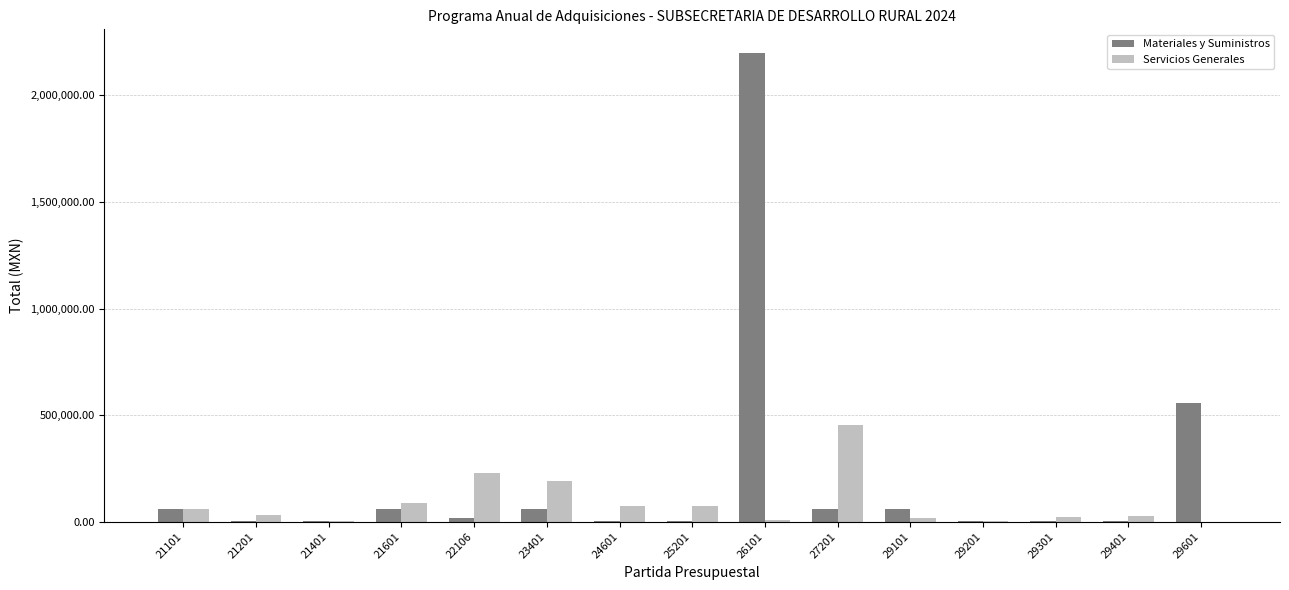

At which category is the sum across all series the highest?

26101